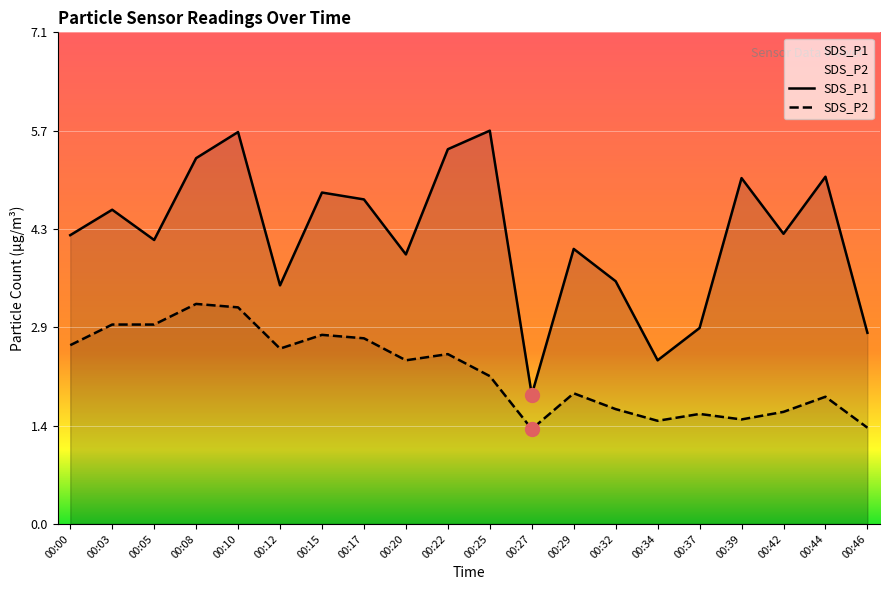

Rank the categories by SDS_P2 value from lowest to highest.

00:27, 00:46, 00:34, 00:39, 00:37, 00:42, 00:32, 00:44, 00:29, 00:25, 00:20, 00:22, 00:12, 00:00, 00:17, 00:15, 00:03, 00:05, 00:10, 00:08